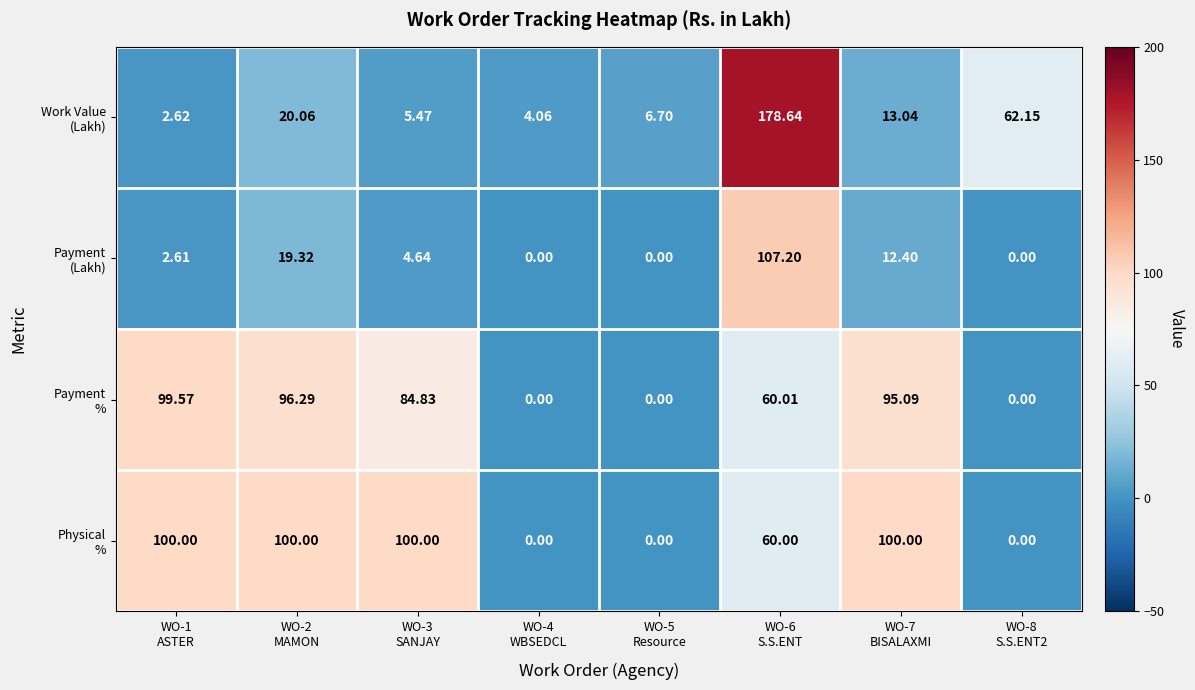

How many categories are shown in the chart?

8